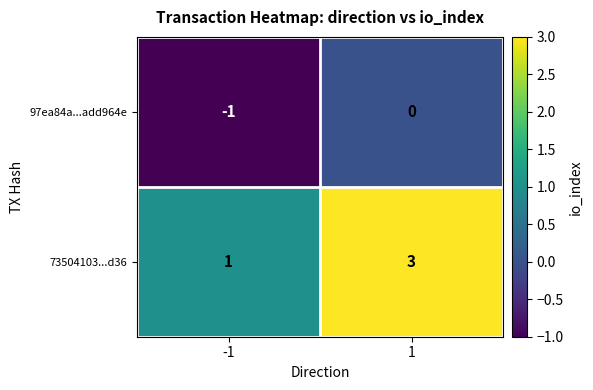

What is the sum of the 73504103...d36 values at -1 and 1?

4